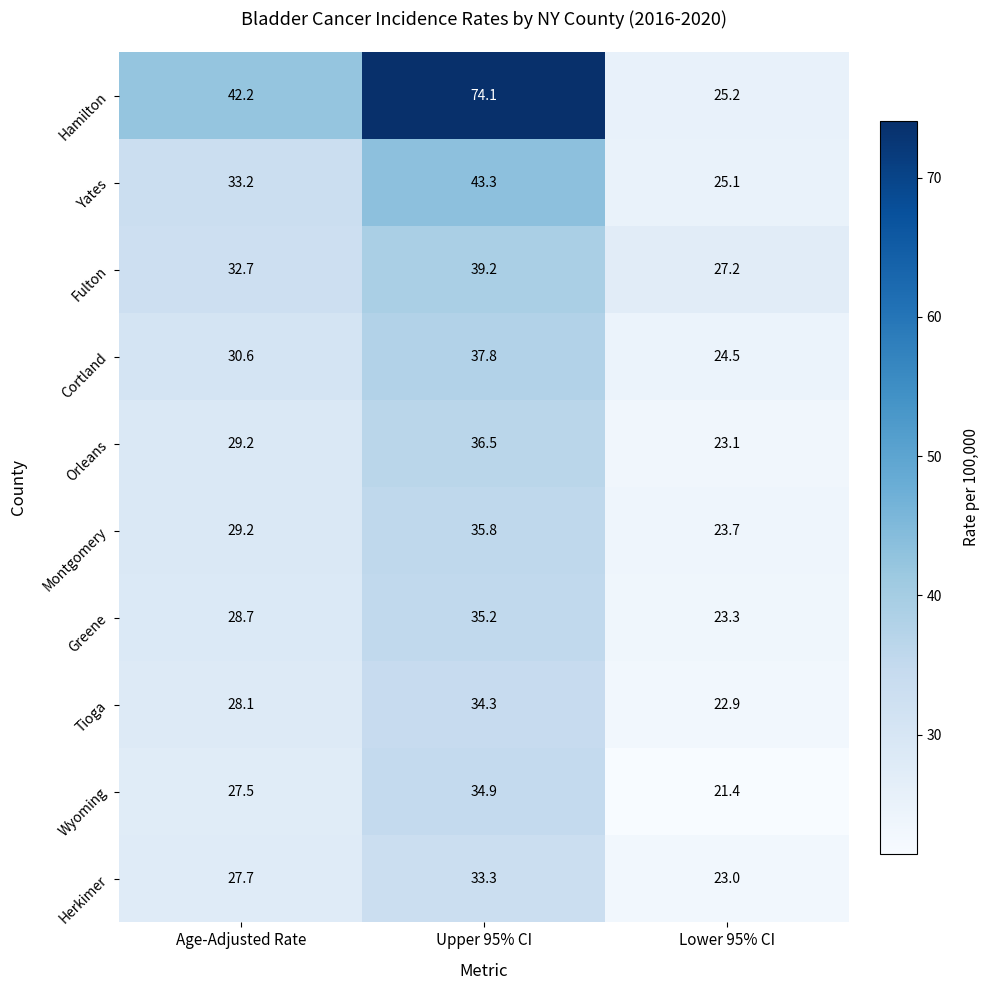

Rank the categories by Yates value from lowest to highest.

Lower 95% CI, Age-Adjusted Rate, Upper 95% CI